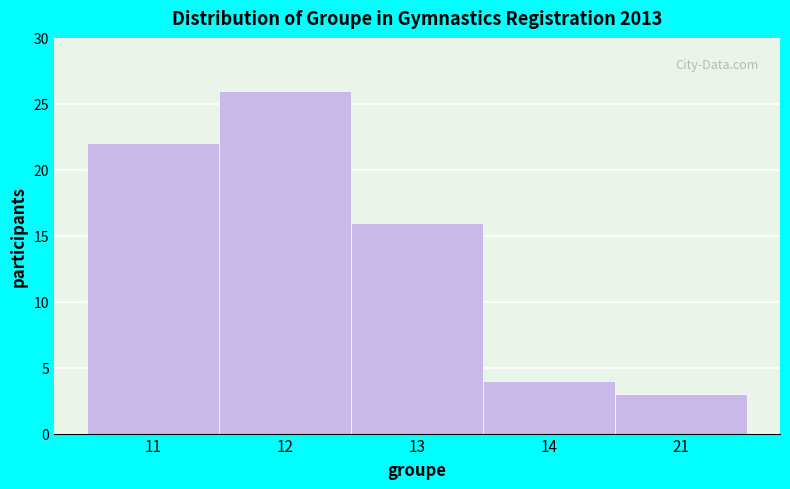

Reading left to right, transcribe all the data shown in this chart.

11=22	12=26	13=16	14=4	21=3